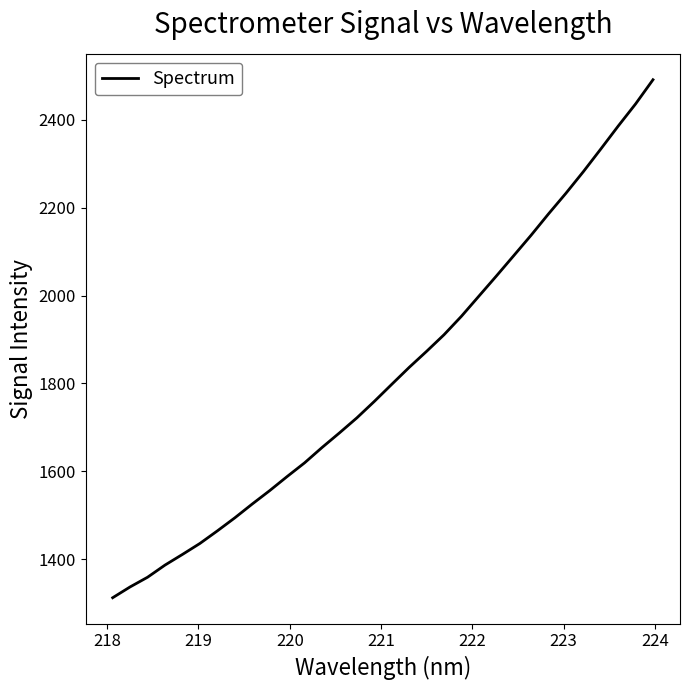

What is the maximum value shown in the chart?

2491.4